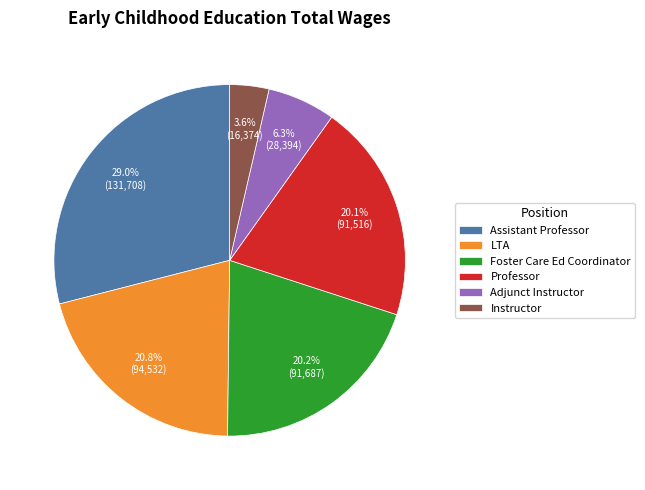

The Adjunct Instructor slice represents 1% of the pie. True or false?

False